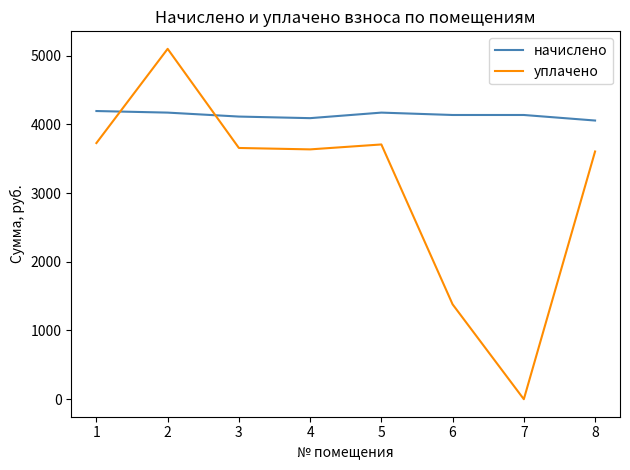

True or false: начислено and уплачено cross at least once.

True